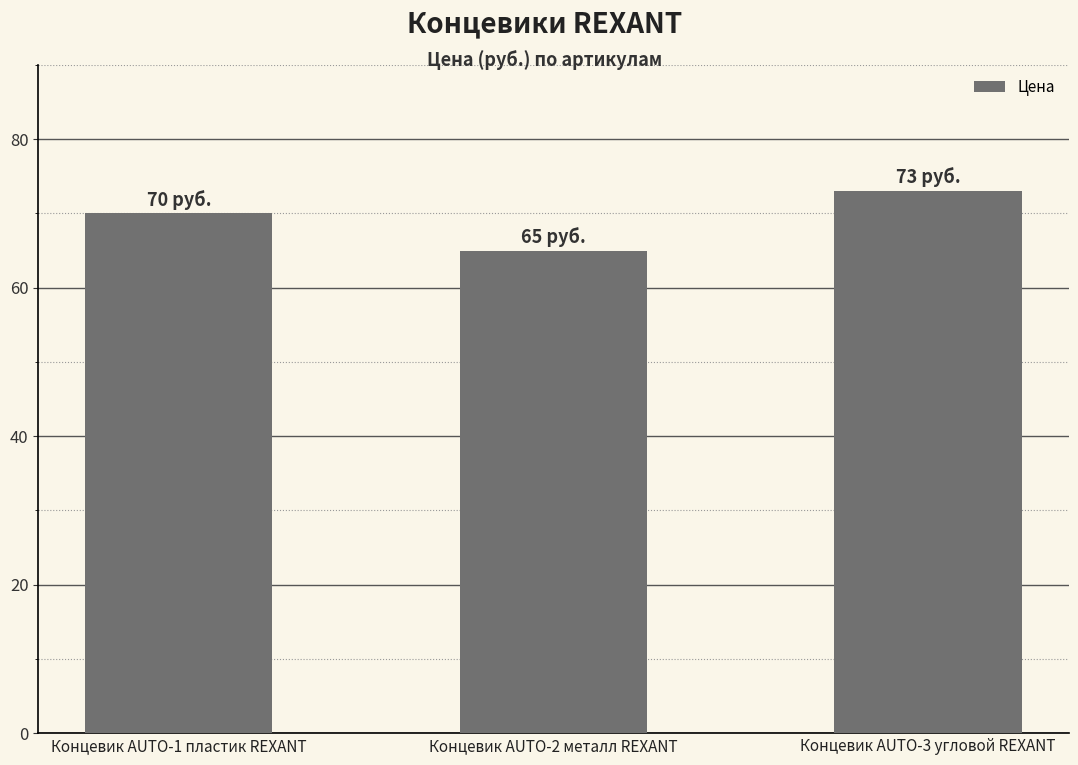

How many values are below 70?

1